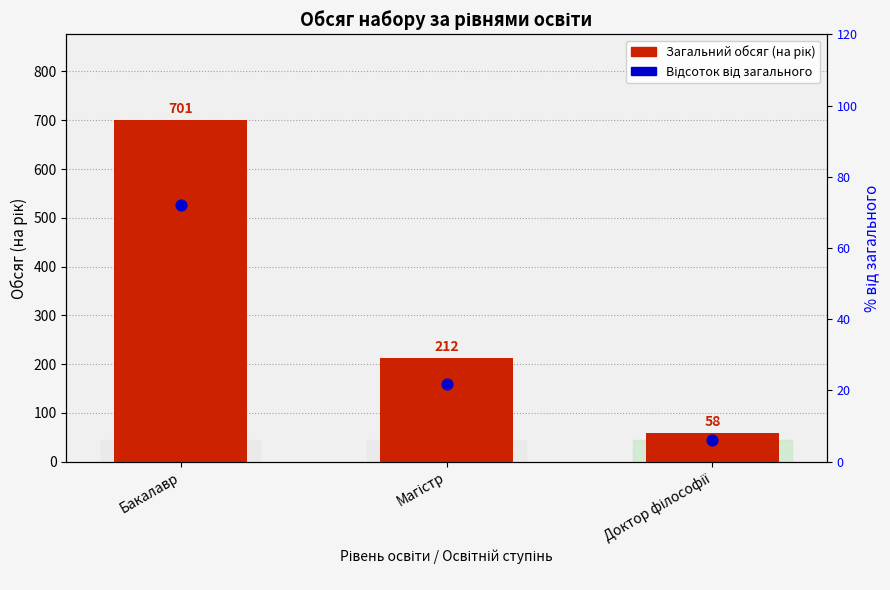

Which series contains the lowest Y value?

Відсоток від загального